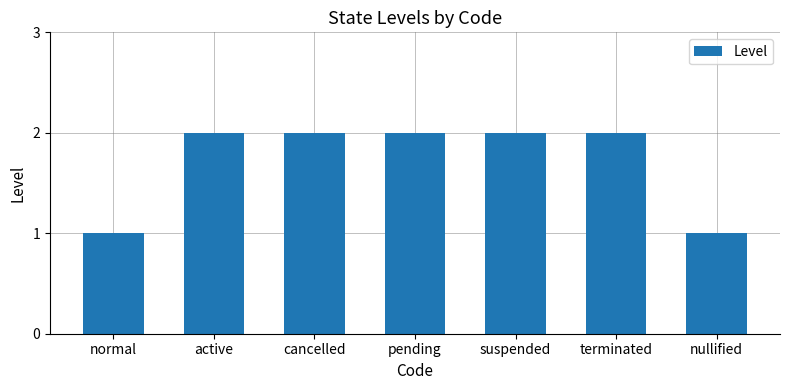

What is the ratio of the value at active to the value at normal?

2.0